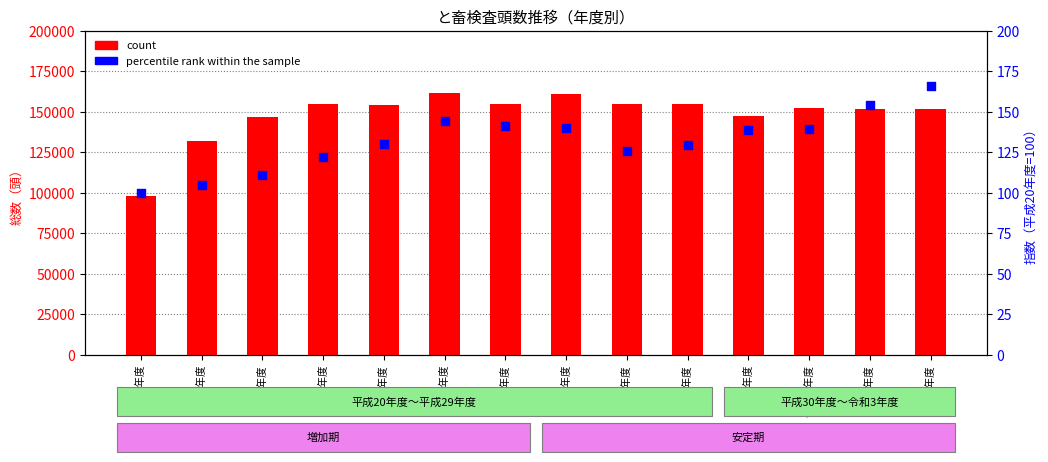

Which series reaches the maximum Y coordinate?

count